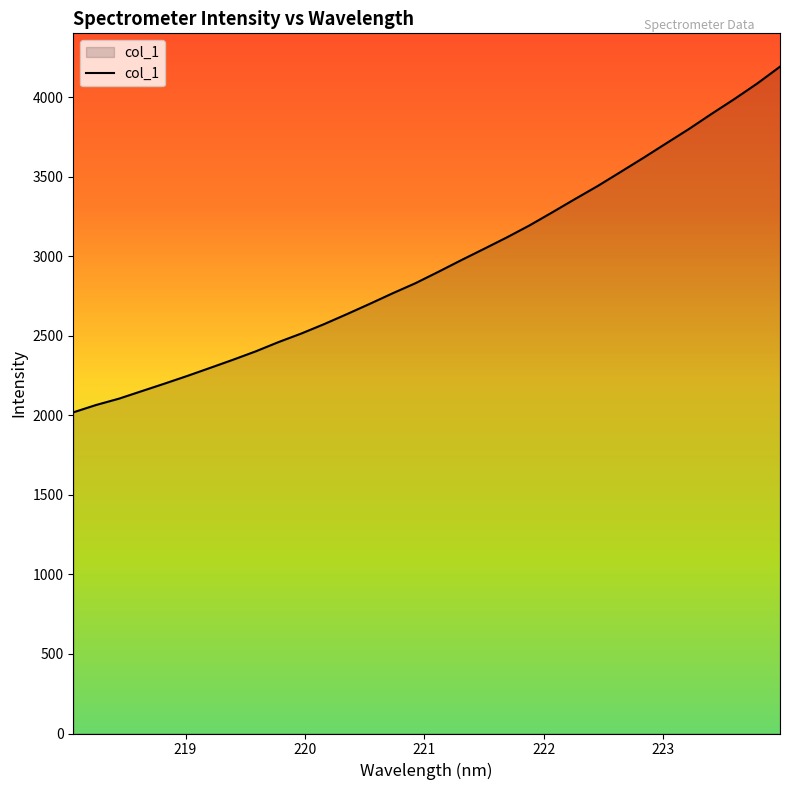

What is the maximum value shown in the chart?

4190.7